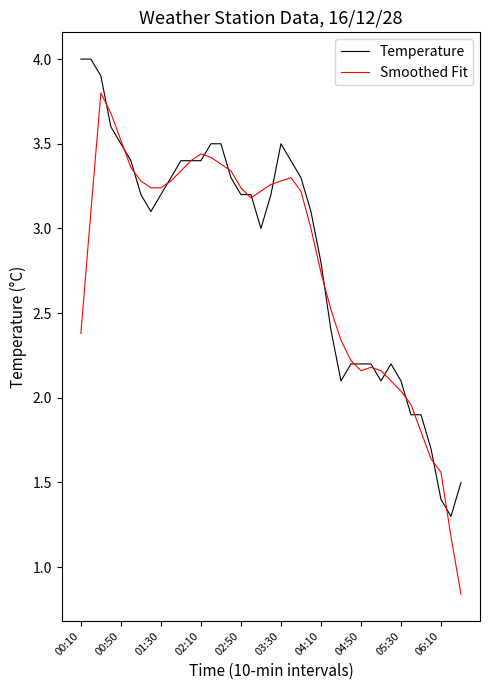

What is the maximum value shown in the chart?

4.0